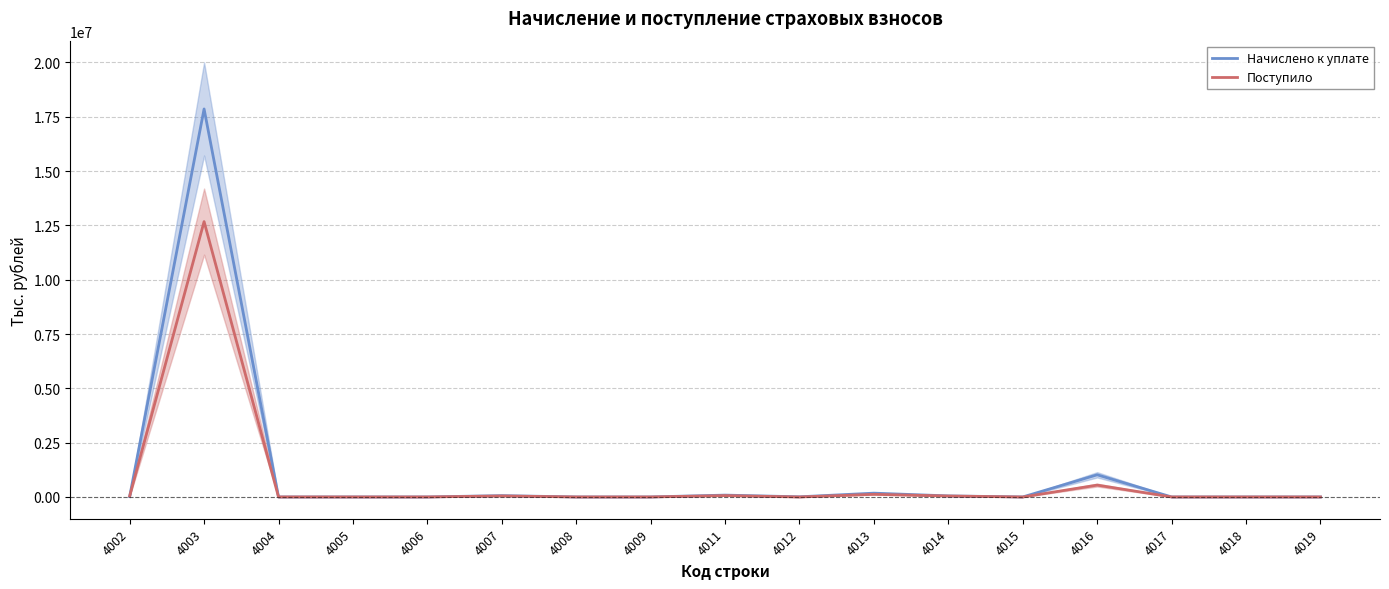

Which series has the largest range (max minus min)?

Начислено к уплате